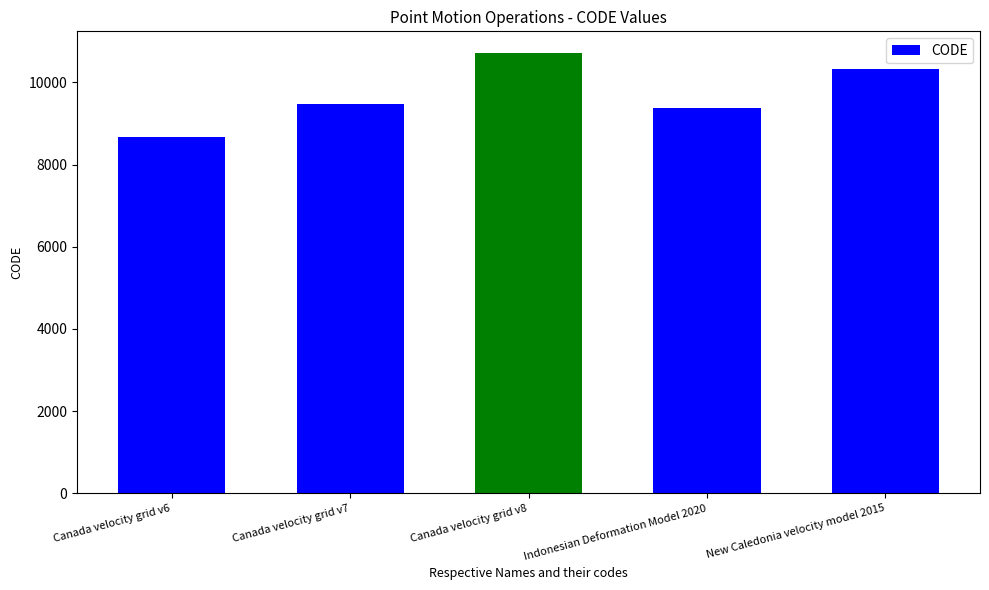

Reading left to right, extract all data points from this chart.

Canada velocity grid v6=8676	Canada velocity grid v7=9483	Canada velocity grid v8=10707	Indonesian Deformation Model 2020=9375	New Caledonia velocity model 2015=10323